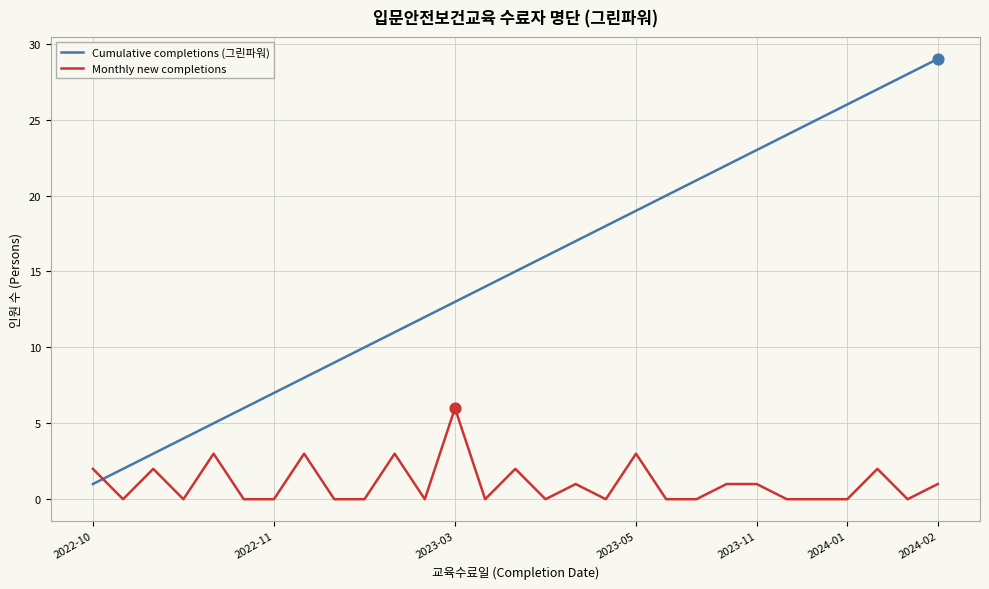

Which series has the largest total across all categories?

Cumulative completions (그린파워)